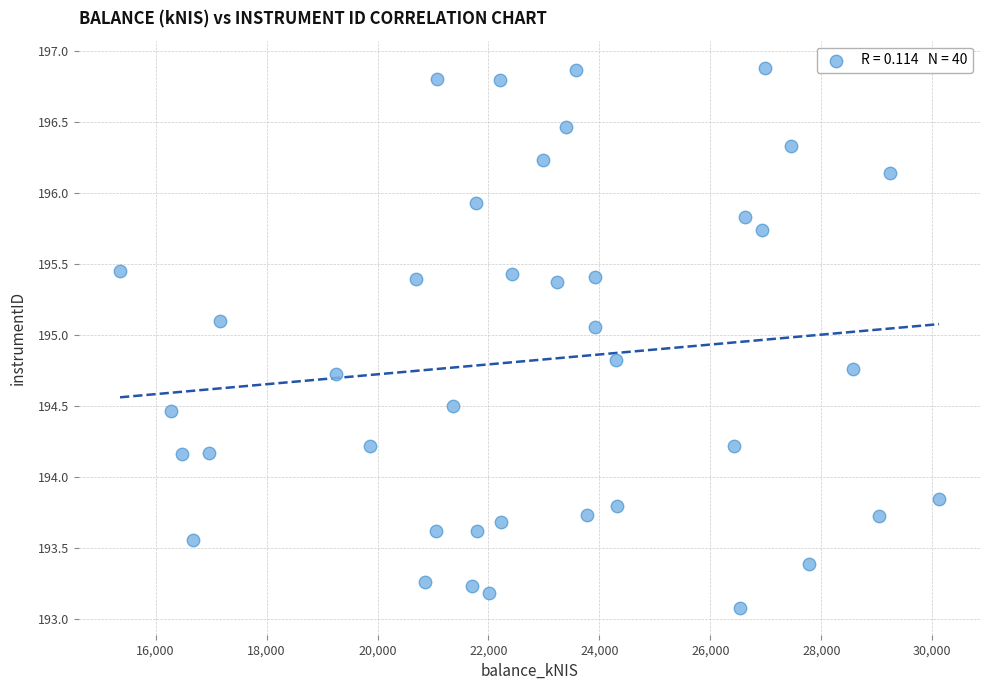

What is the range of X values (max minus min)?

14761.2